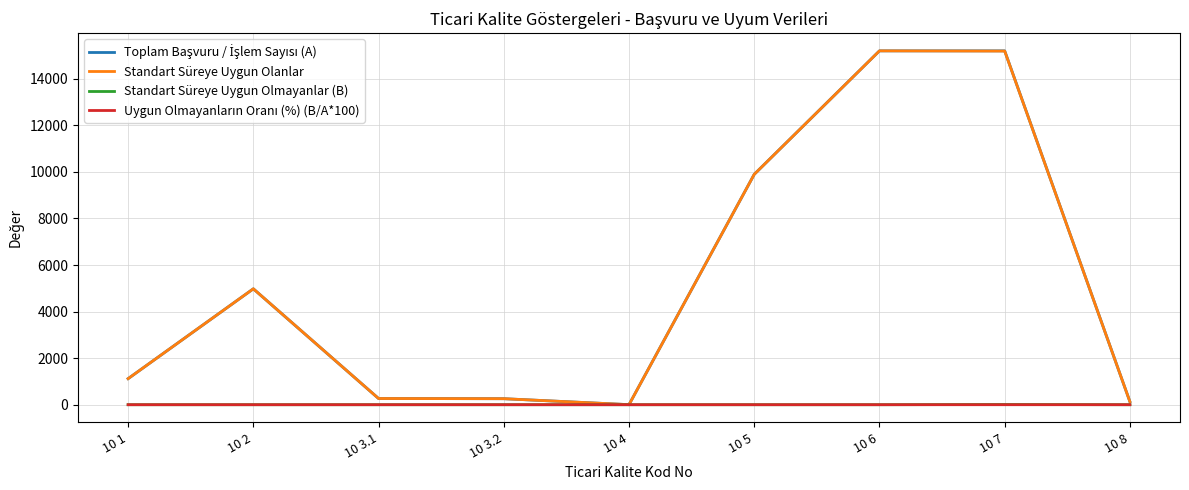

What is the spread (max minus min) of values at 10 5?

9895.0